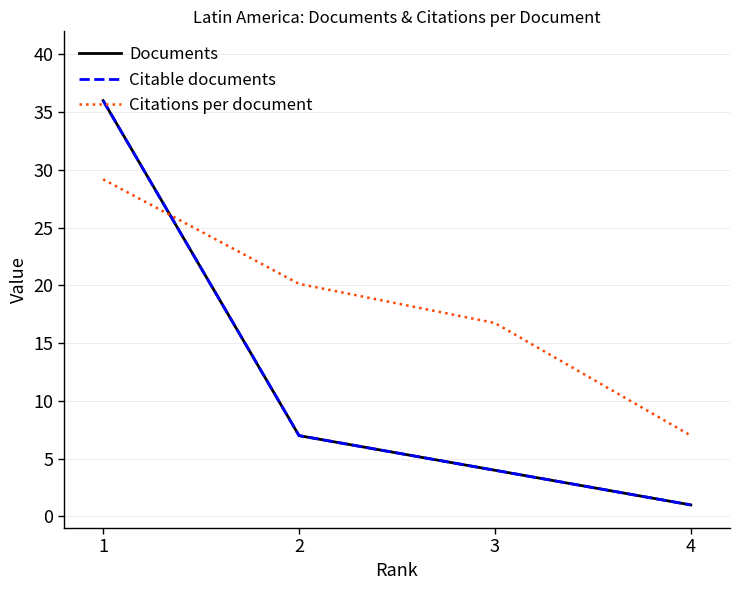

Does the chart have visible grid lines?

Yes